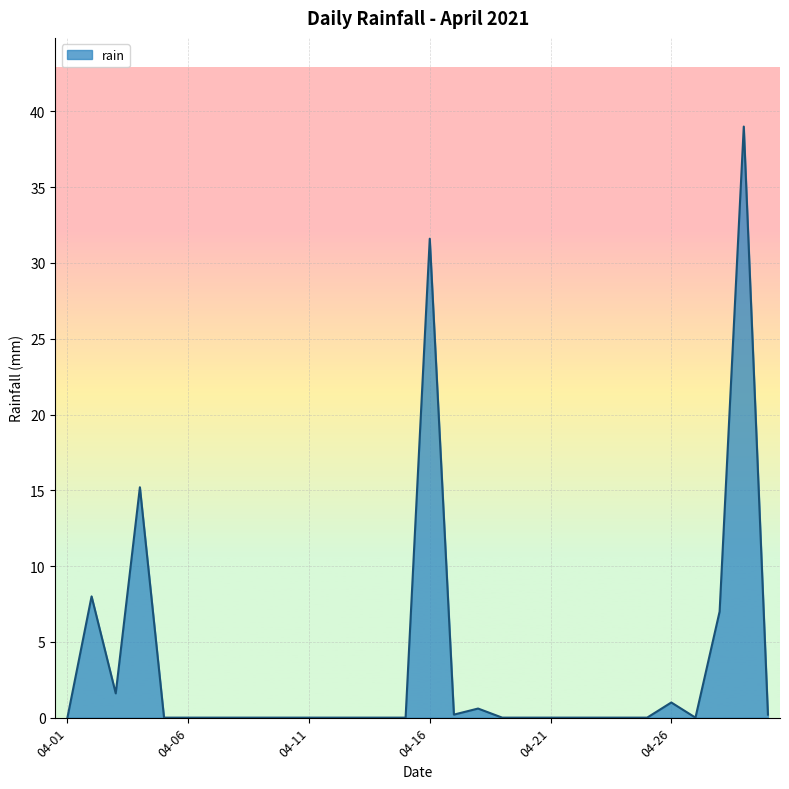

What is the difference between the second highest and minimum values?

31.6